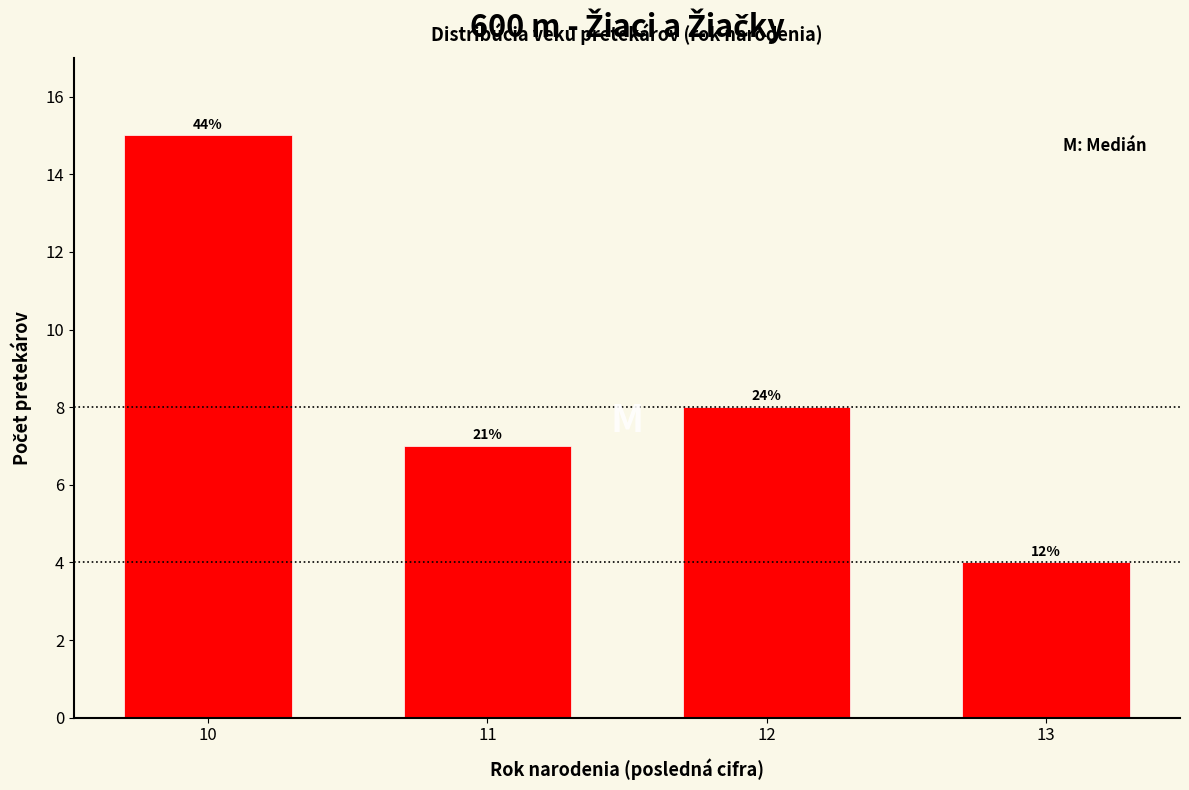

Does the chart contain any negative values?

No